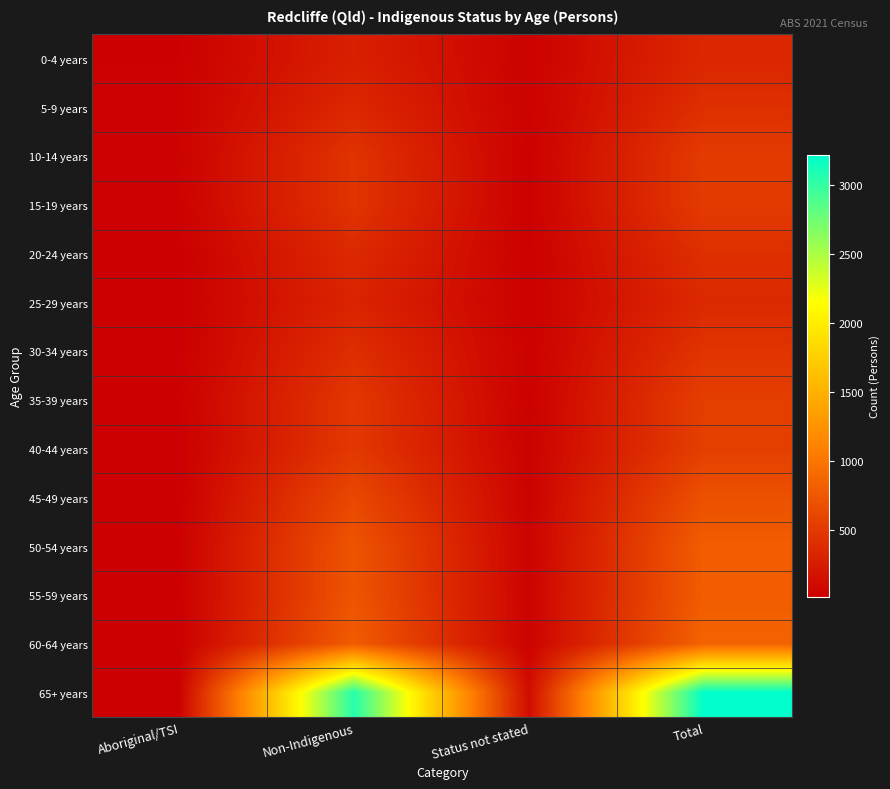

At which category is the sum across all series the highest?

Total